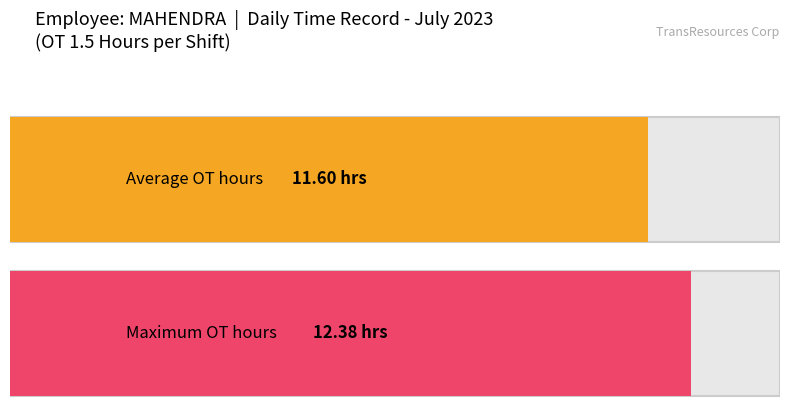

Is it true that the value at Day 8 is 20.8?

False